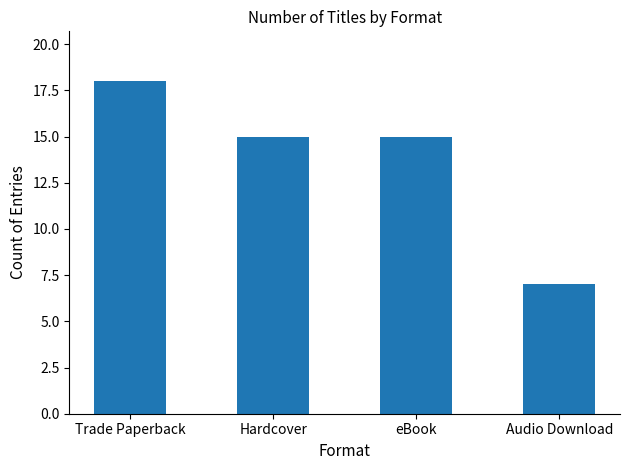

How many bars are there in total?

4